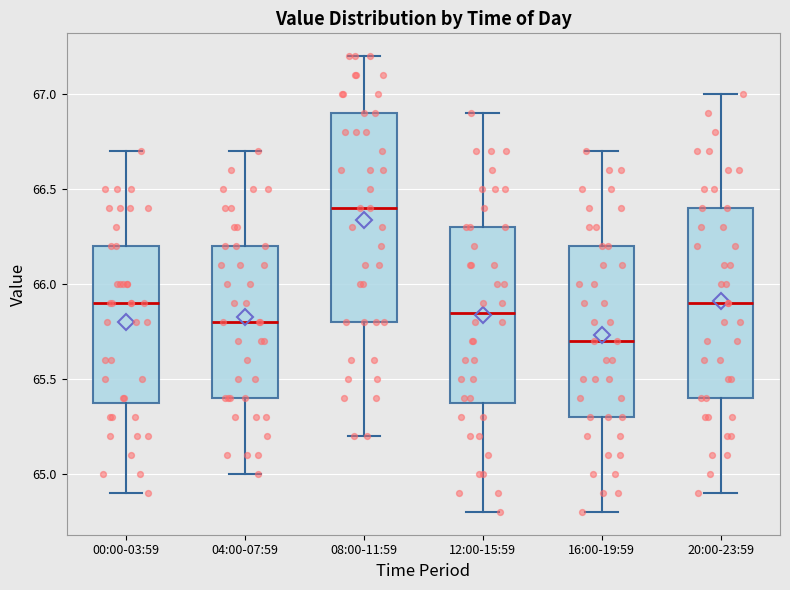

Reading left to right, read every box against the y-axis: the position of its median line, the range the box covers, and the ends of its whiskers. The values are not printed on the chart, so give them approximately, as read against the axis.

00:00-03:59: median 65.90, box 65.40 to 66.20, whiskers 64.90 to 66.70
04:00-07:59: median 65.80, box 65.40 to 66.20, whiskers 65.00 to 66.70
08:00-11:59: median 66.40, box 65.80 to 66.90, whiskers 65.20 to 67.20
12:00-15:59: median 65.85, box 65.40 to 66.30, whiskers 64.80 to 66.90
16:00-19:59: median 65.70, box 65.30 to 66.20, whiskers 64.80 to 66.70
20:00-23:59: median 65.90, box 65.40 to 66.40, whiskers 64.90 to 67.00